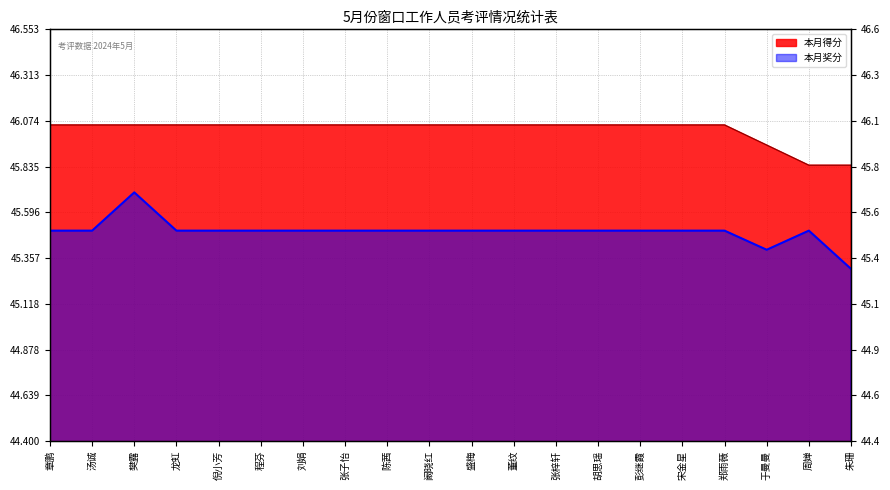

The 本月奖分 series shows 20.6 at 张梓轩. True or false?

False